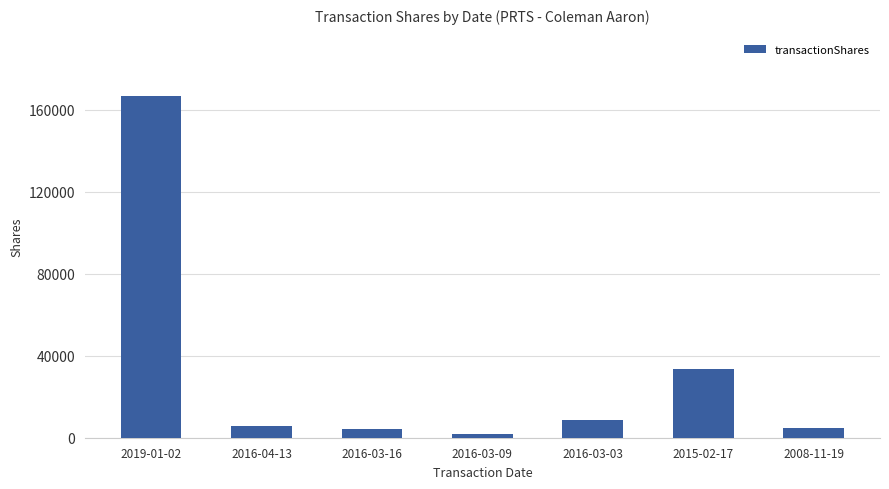

What is the average value?

32201